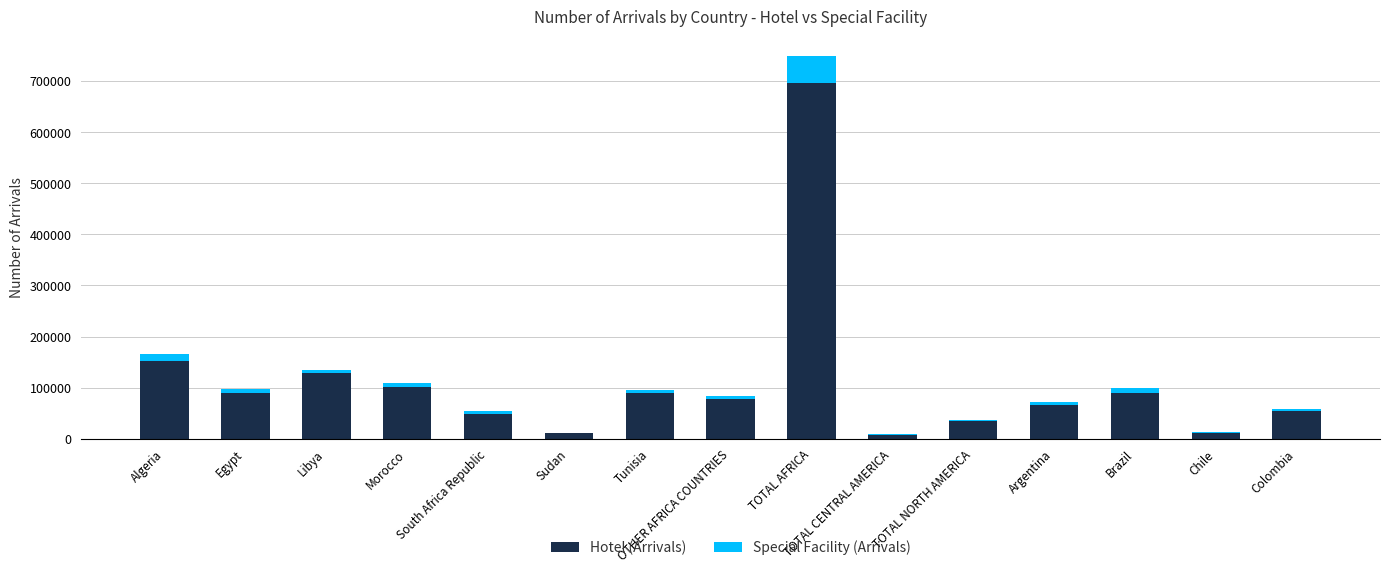

The value of Hotel (Arrivals) at Egypt is 39893. True or false?

False